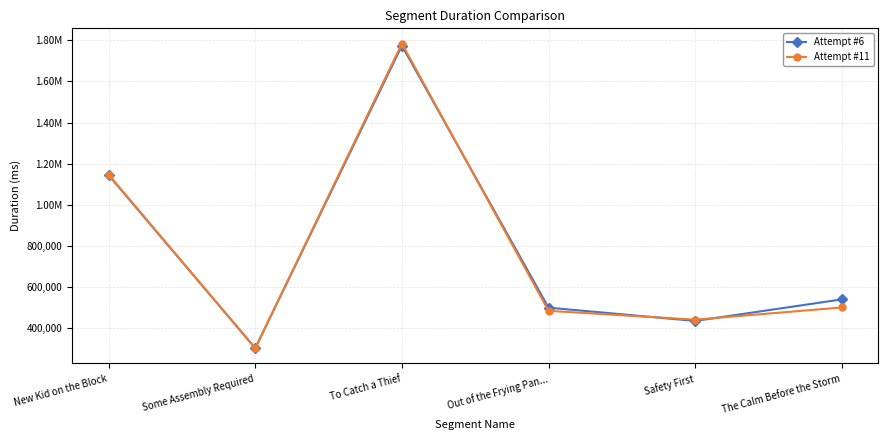

How many interior local peaks does the Attempt #6 series have?

1